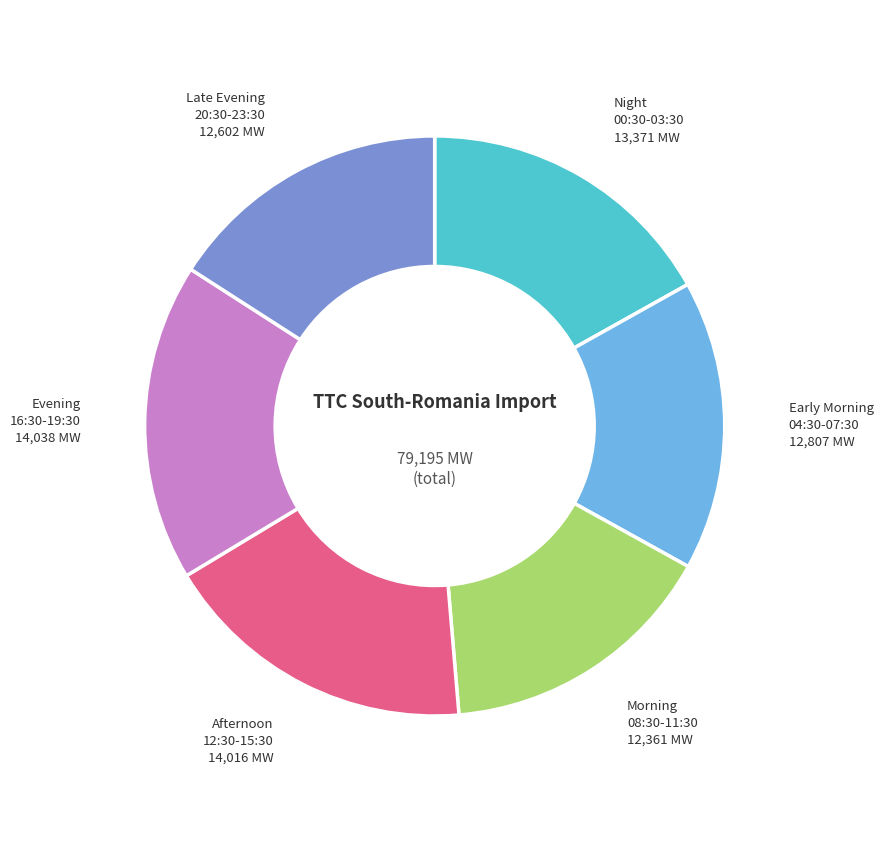

Is there a majority slice in this chart?

No